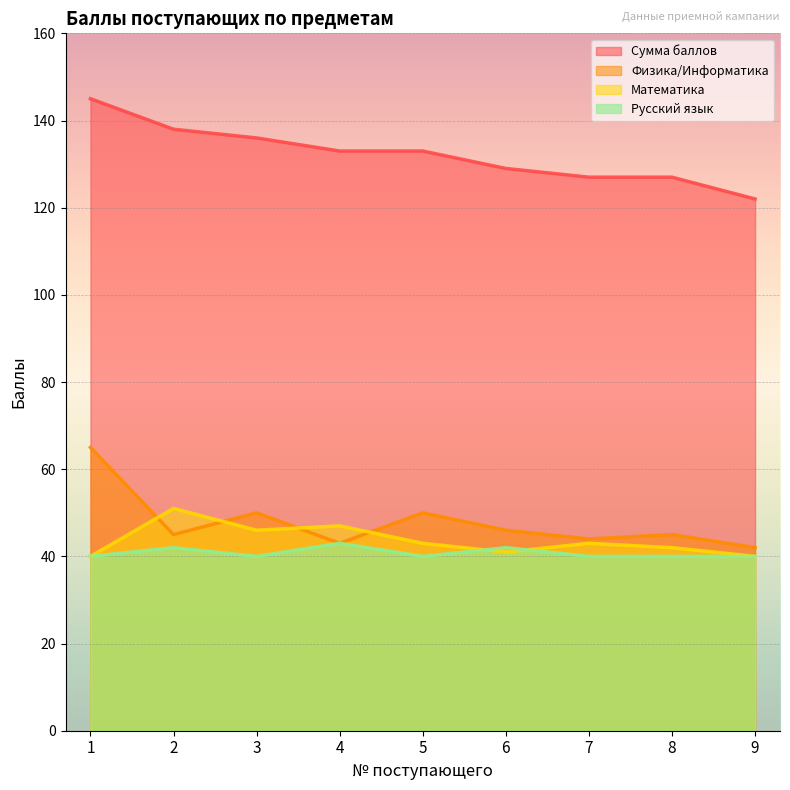

Reading left to right, extract all data points from this chart.

Математика: 1=40	2=51	3=46	4=47	5=43	6=41	7=43	8=42	9=40
Физика/Информатика: 1=65	2=45	3=50	4=43	5=50	6=46	7=44	8=45	9=42
Русский язык: 1=40	2=42	3=40	4=43	5=40	6=42	7=40	8=40	9=40
Сумма баллов: 1=145	2=138	3=136	4=133	5=133	6=129	7=127	8=127	9=122